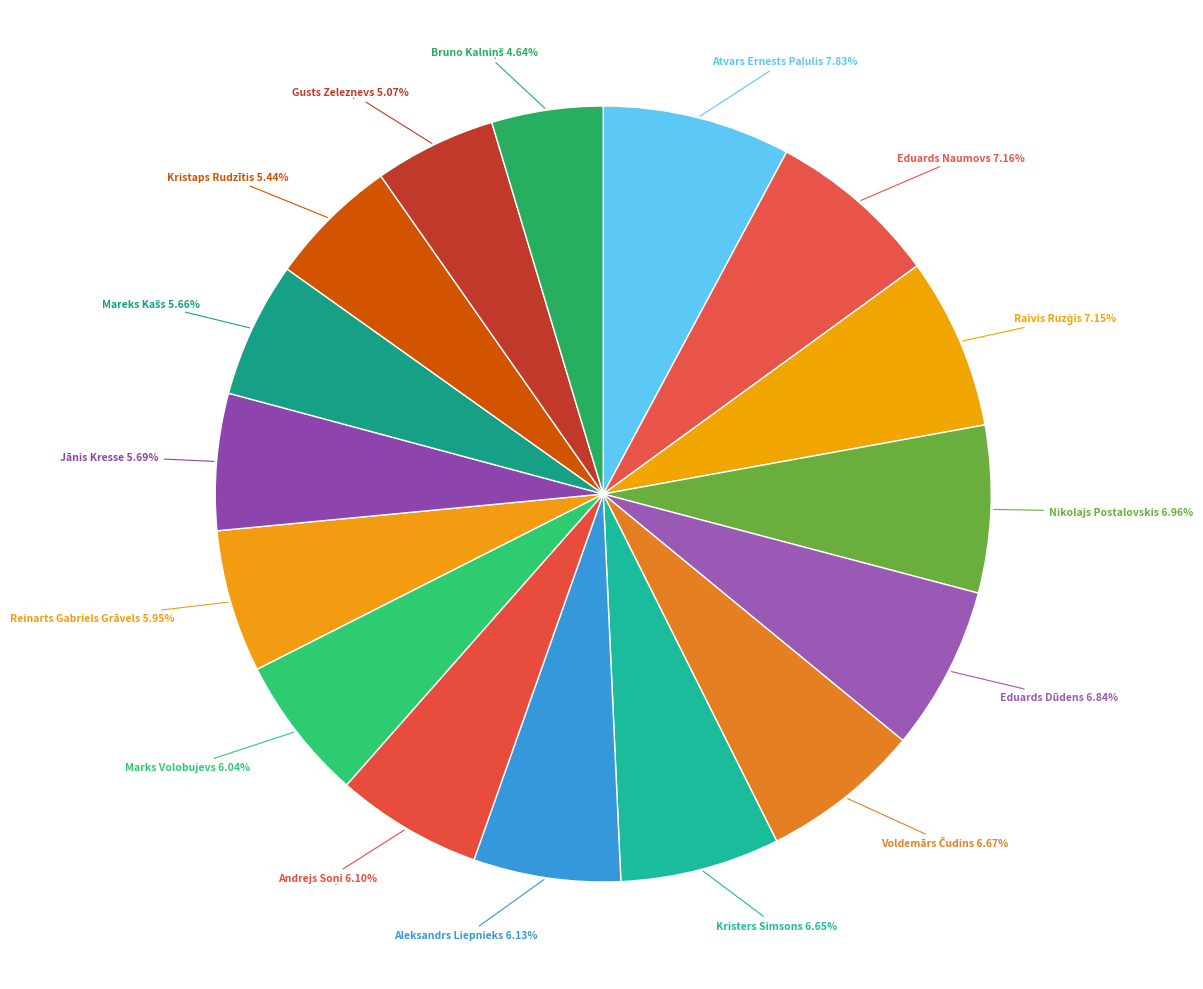

How many segments does this pie chart have?

16